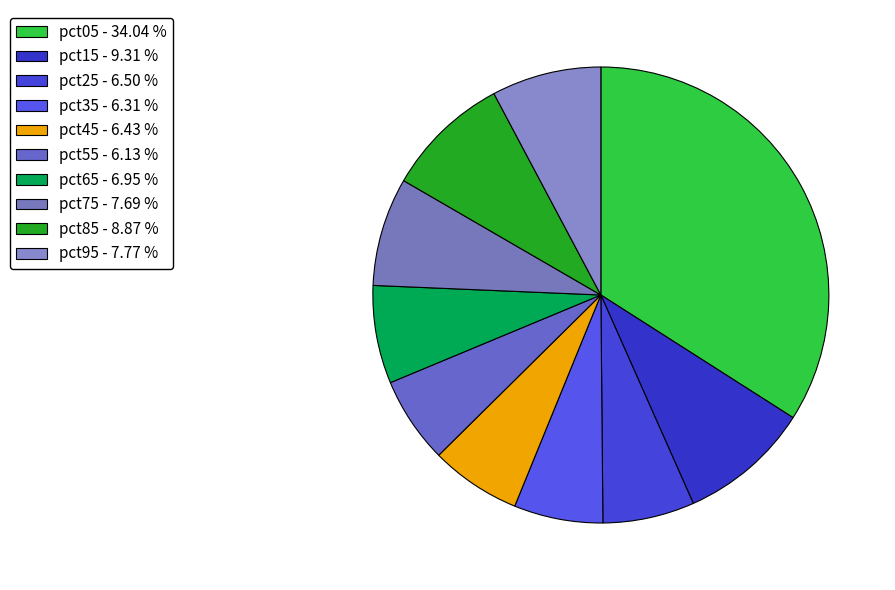

Rank the categories by value from highest to lowest.

pct05, pct15, pct85, pct95, pct75, pct65, pct25, pct45, pct35, pct55